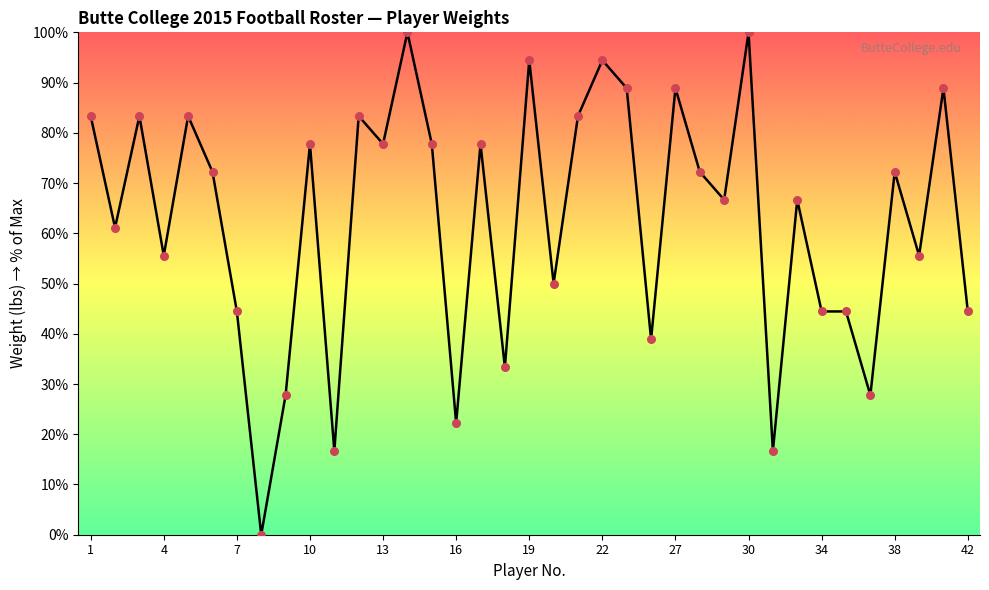

What is the difference between the maximum and minimum values?

100.0